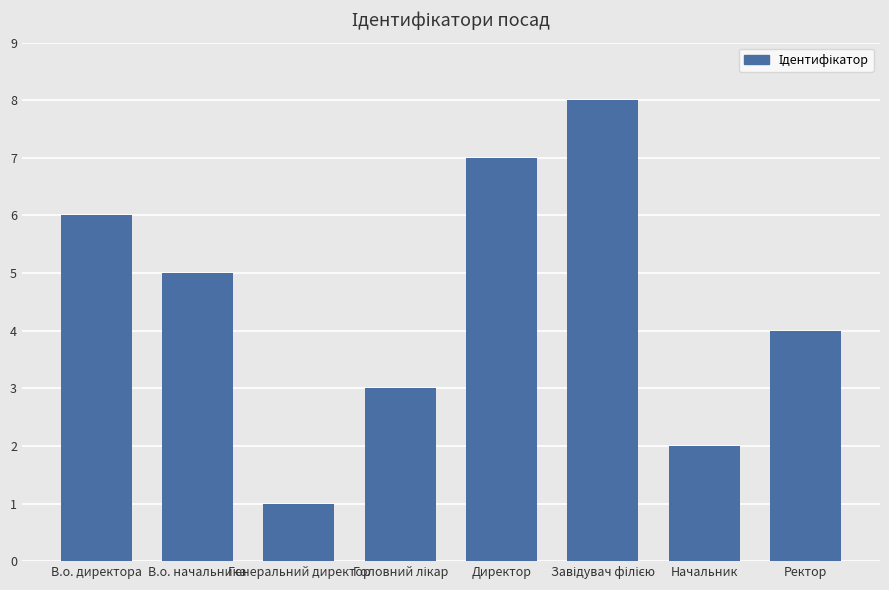

What is the label of the 3rd bar from the left?

Генеральний директор